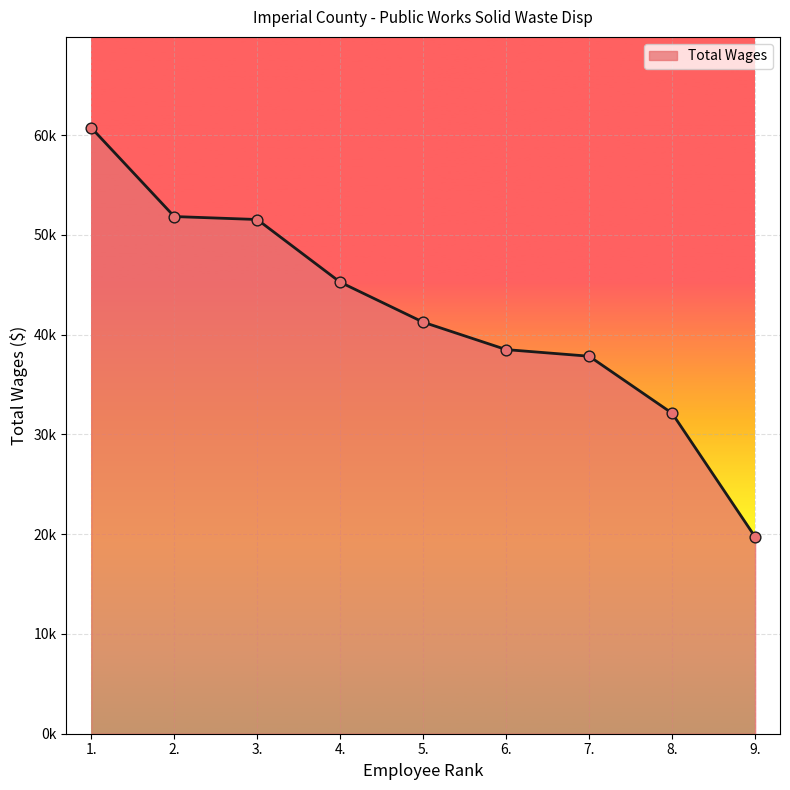

Is this an area chart (filled region under the line)?

Yes